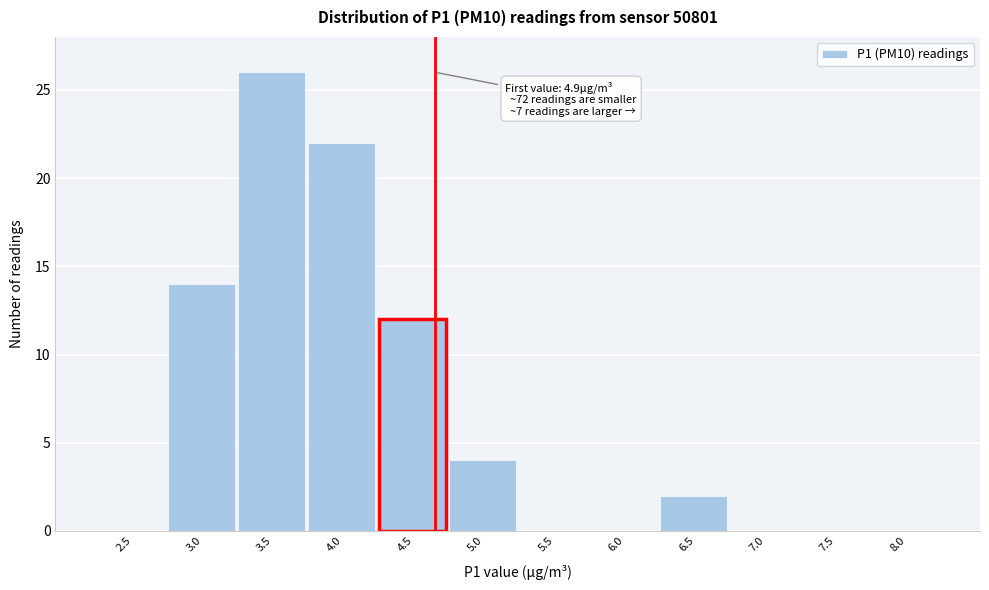

Reading left to right, what are all the values shown in this chart?

2.5=0	3.0=14	3.5=26	4.0=22	4.5=12	5.0=4	5.5=0	6.0=0	6.5=2	7.0=0	7.5=0	8.0=0